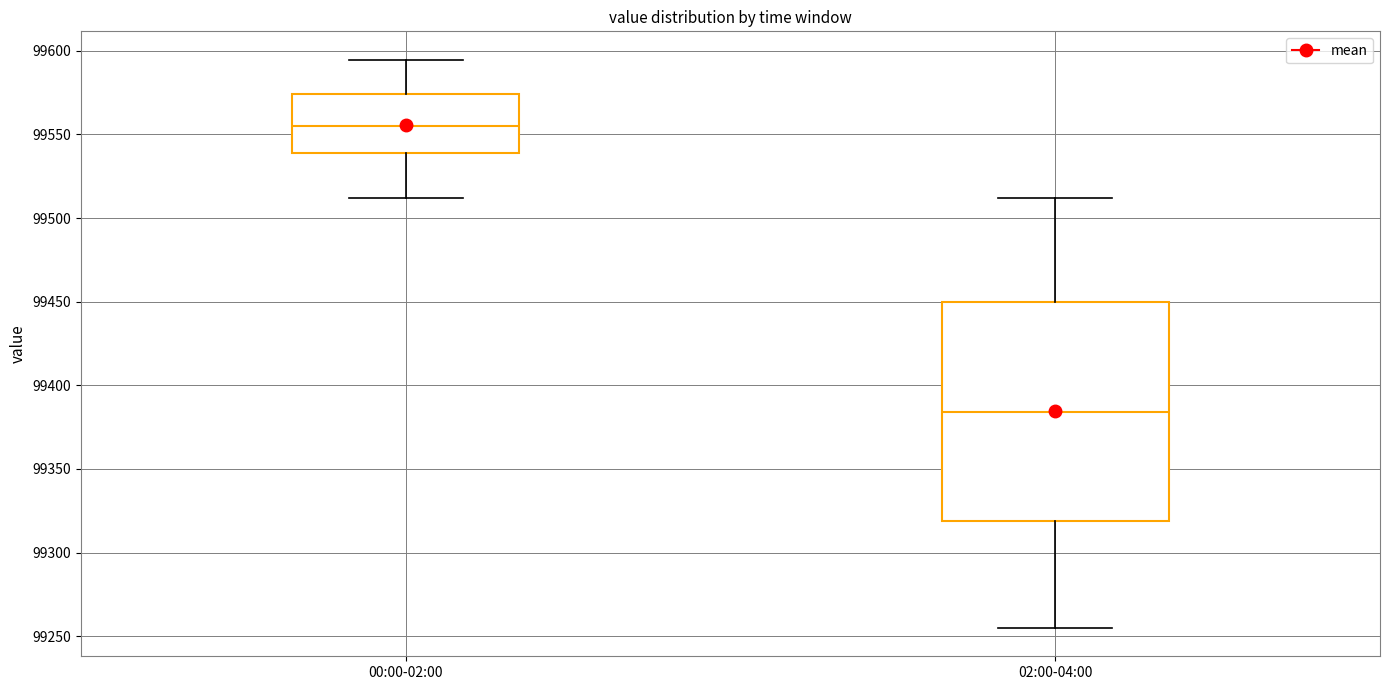

Which box is the tallest, from its lower edge to its upper edge?

02:00-04:00